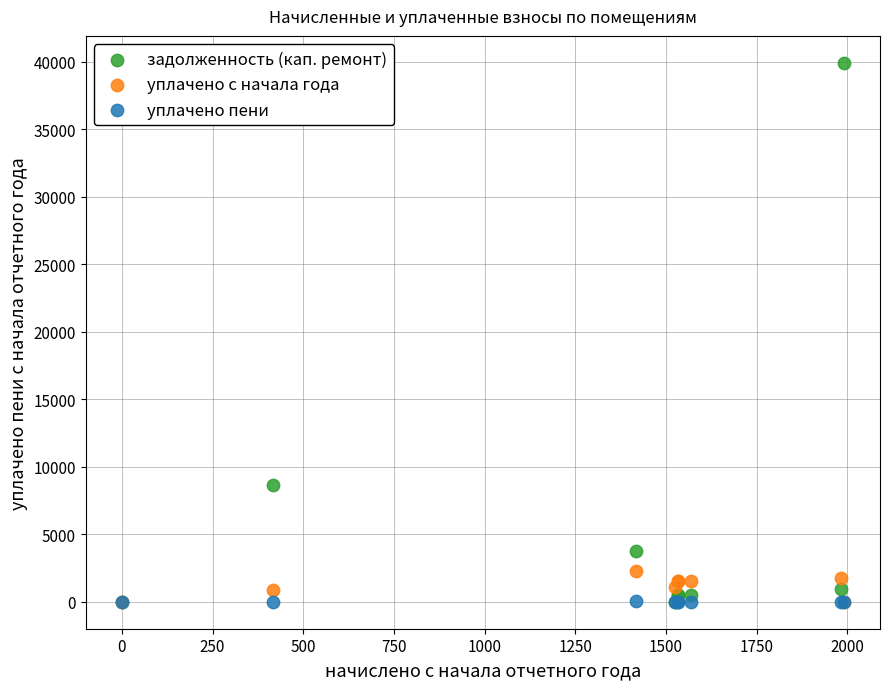

In the задолженность (кап. ремонт) series, what Y value is closest to 19953?

8637.4